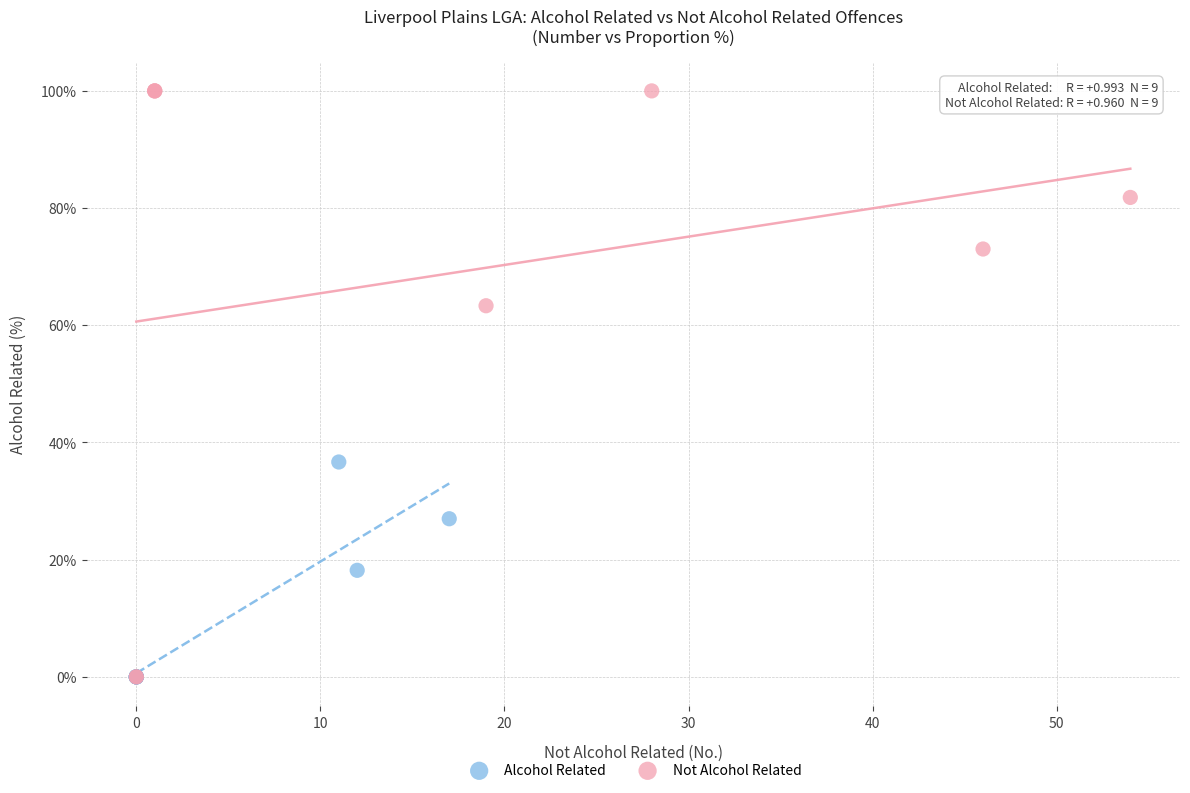

Which series contains the highest Y value?

Not Alcohol Related